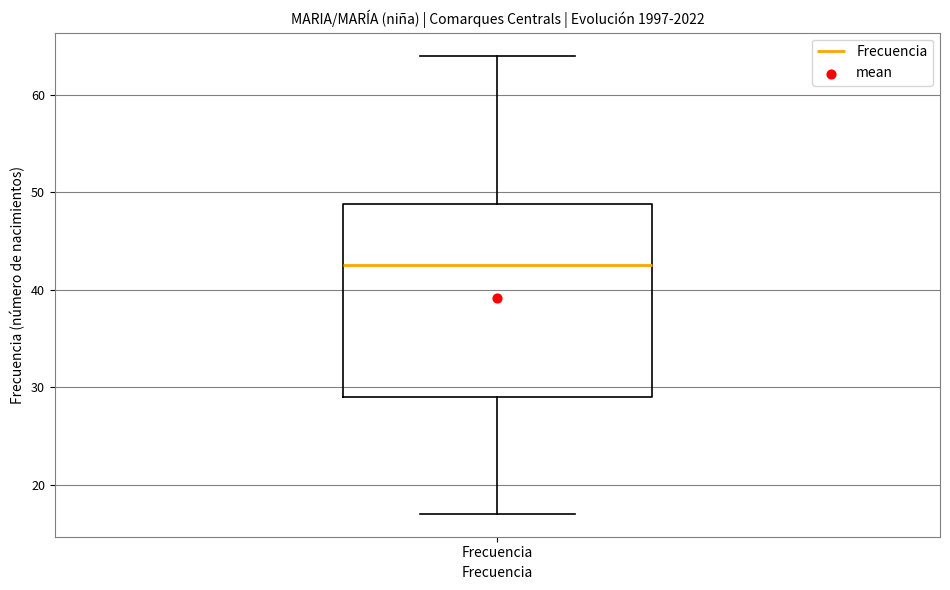

Where does the lower whisker of the box for Frecuencia end on the y-axis? The values are not printed on the chart, so give them approximately, as read against the axis.

17